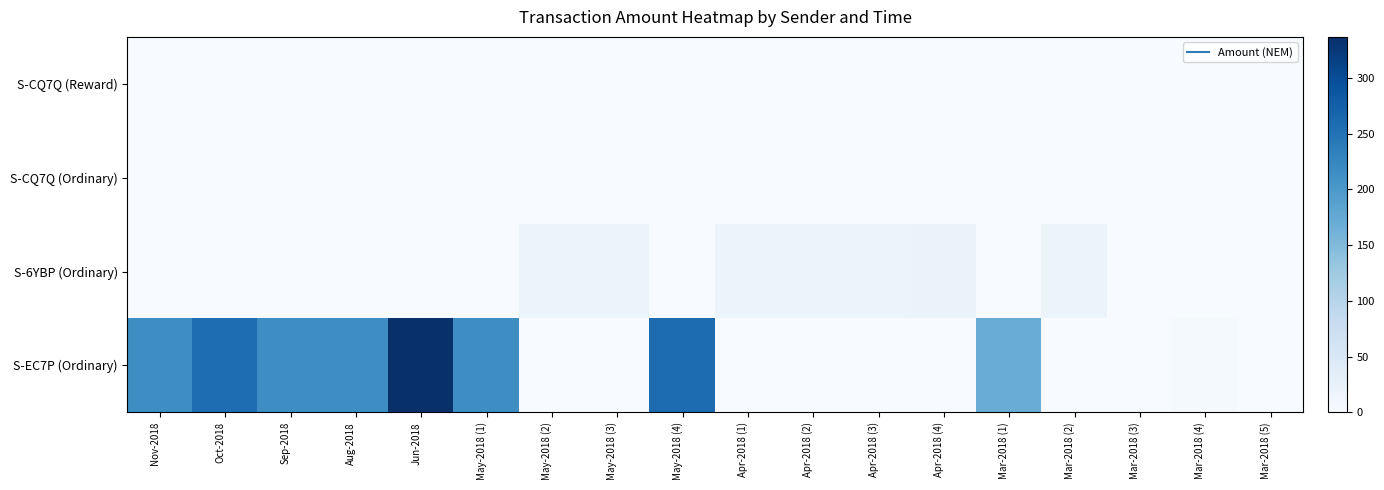

At how many categories does at least one series exceed 300?

1